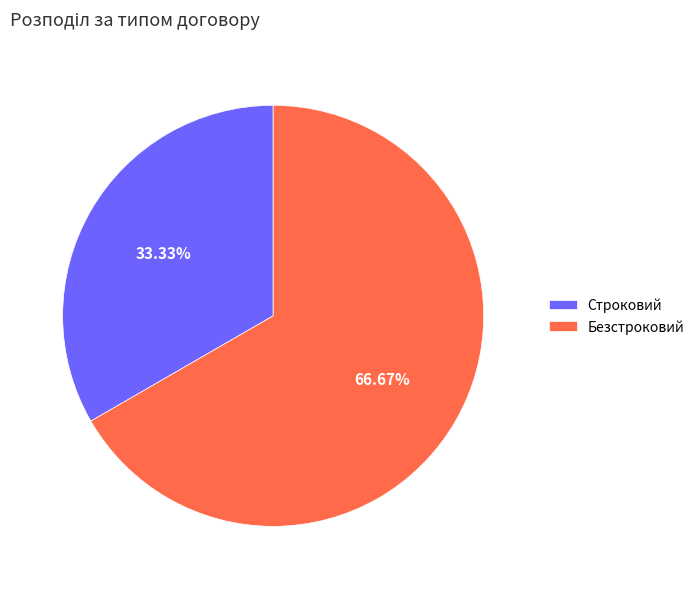

How many slices are in this pie chart?

2